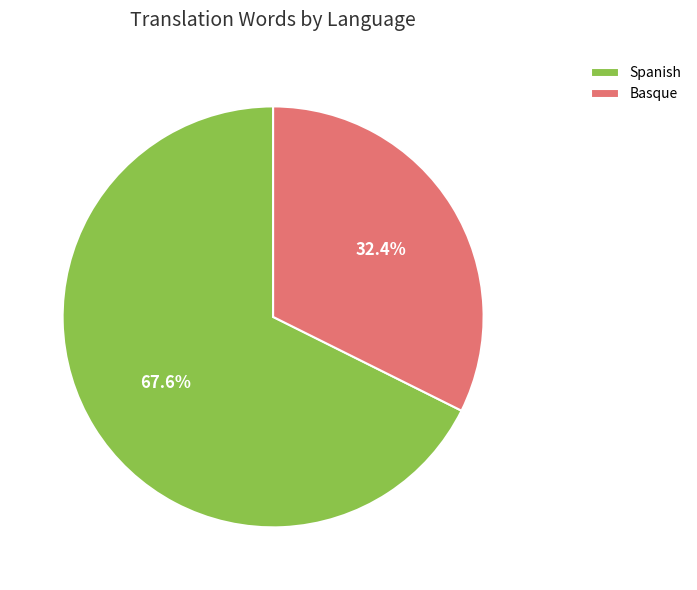

Which category has the biggest portion of the pie?

Spanish